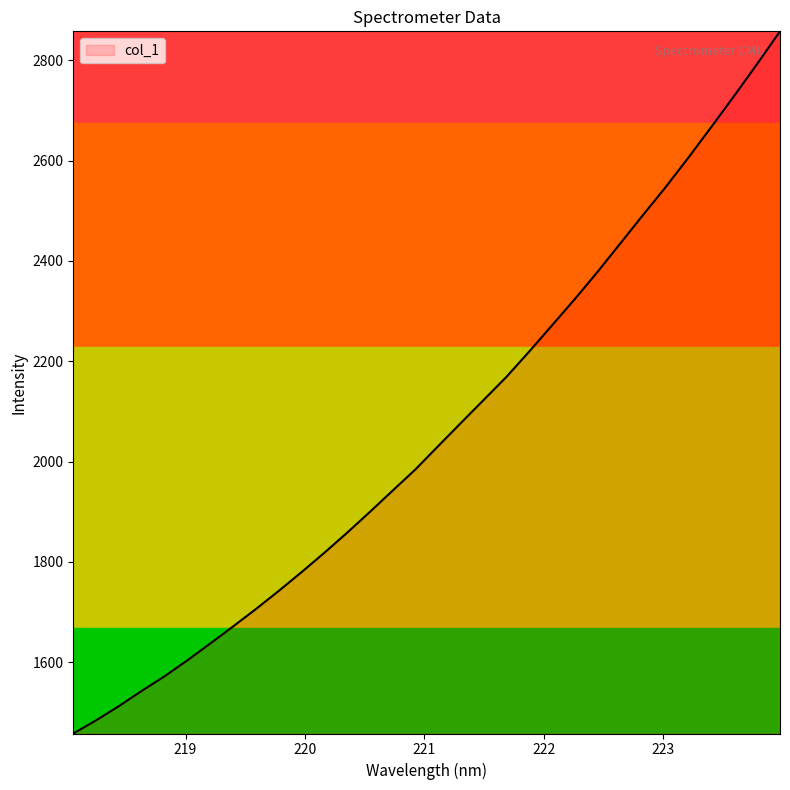

What is the difference between the maximum and minimum values?

1400.3